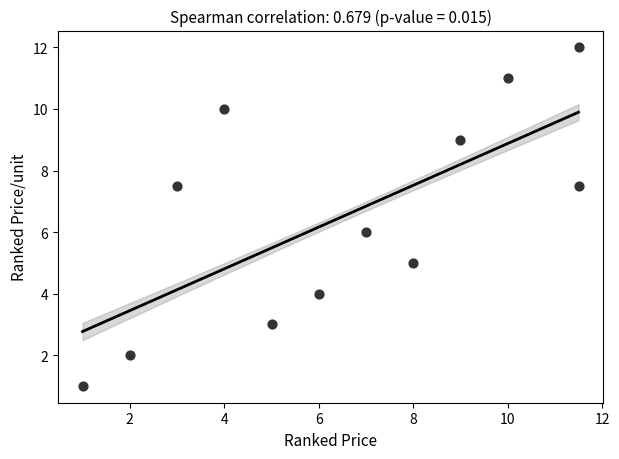

What is the range of Y values (max minus min)?

11.0